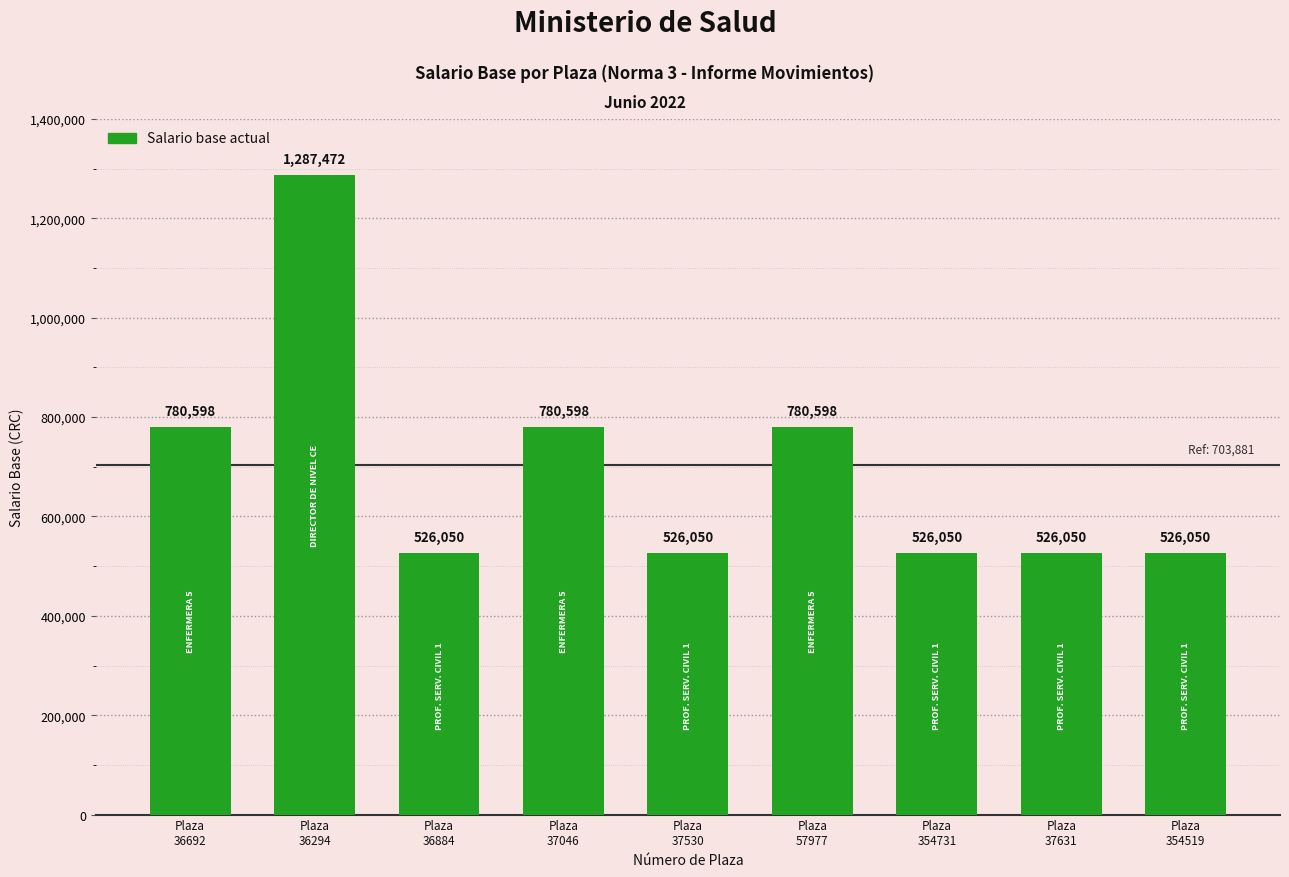

What is the label of the 8th bar from the right?

Plaza
36294